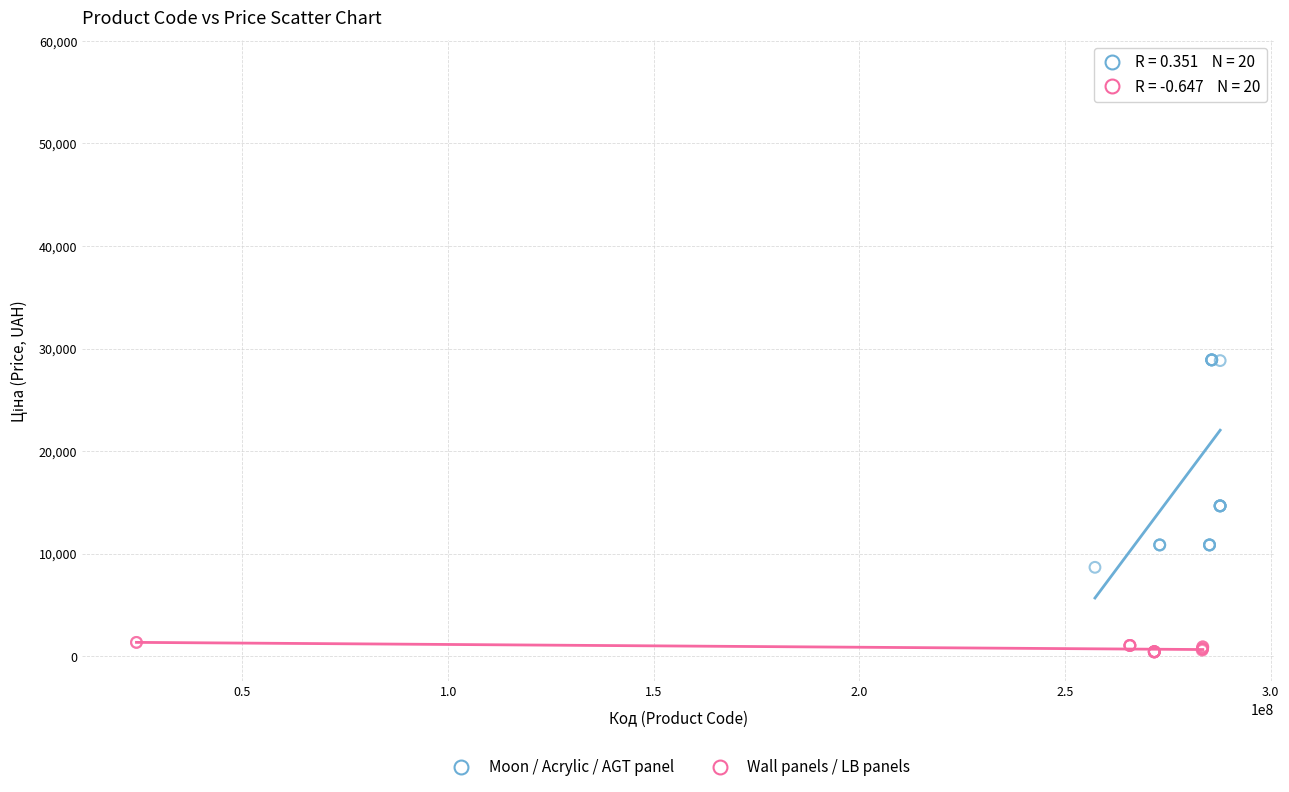

Which series has the largest Y range (max minus min)?

Moon / Acrylic / AGT panel